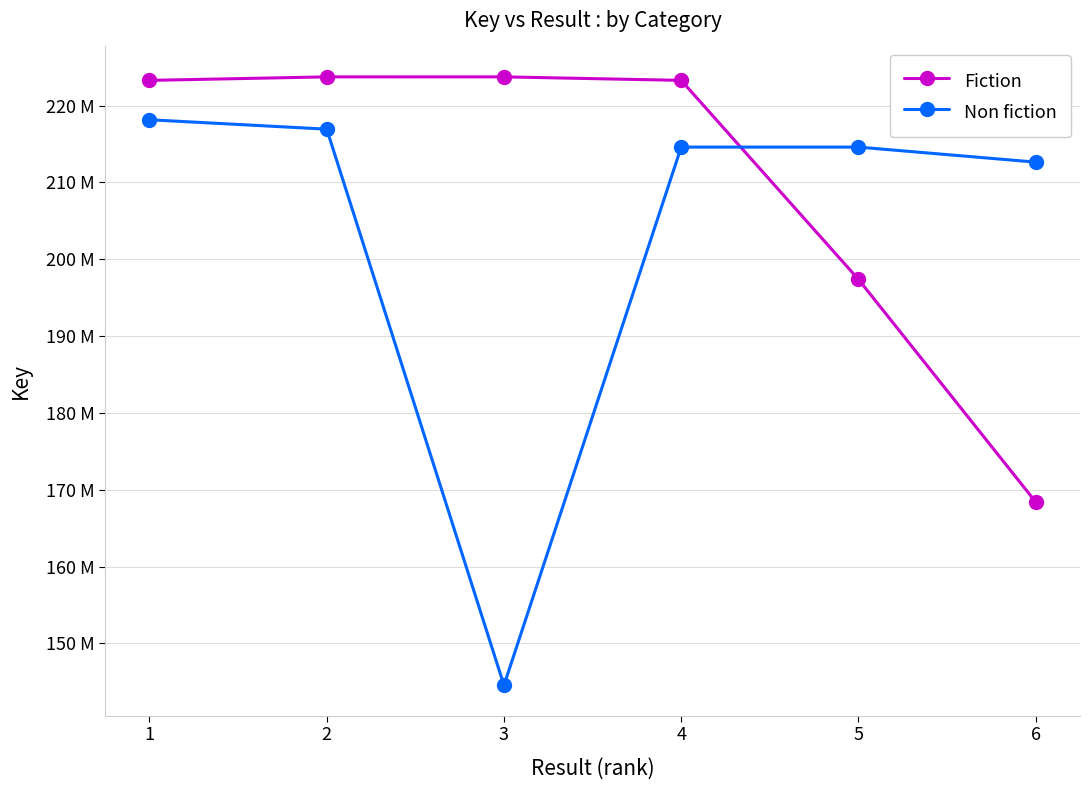

At which label does Fiction first exceed 223298018?

2